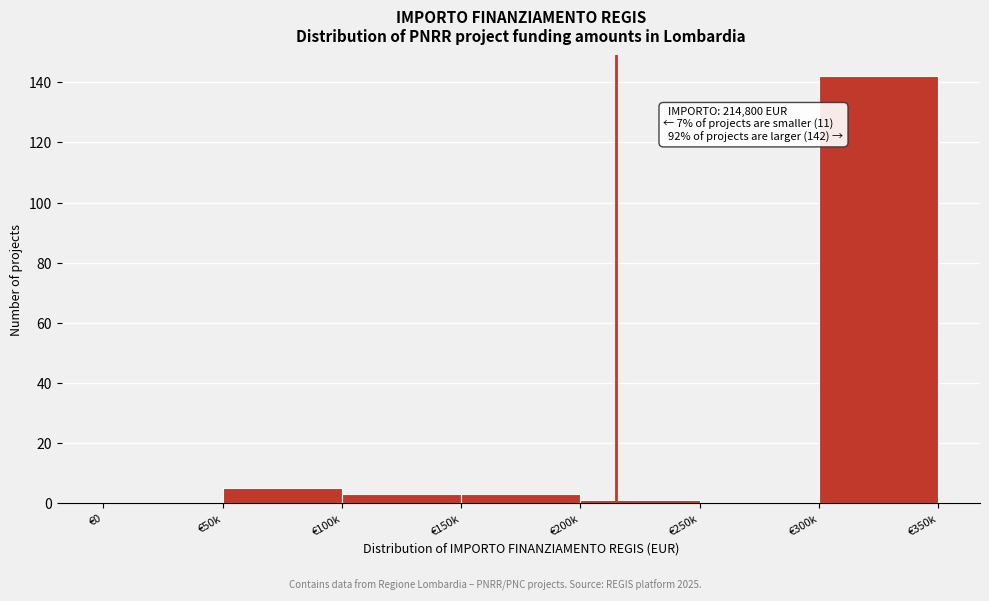

Reading right to left, transcribe all the data shown in this chart.

€300k=142	€250k=0	€200k=1	€150k=3	€100k=3	€50k=5	€0=0